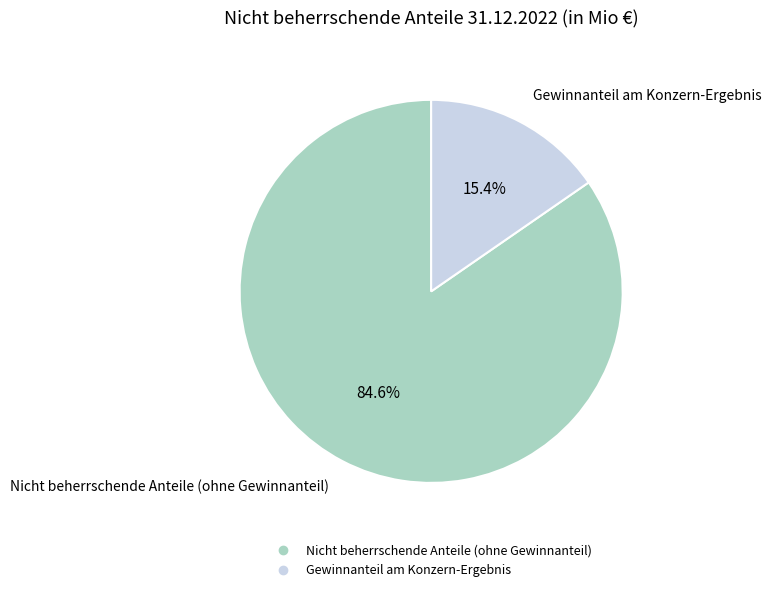

True or false: Gewinnanteil am Konzern-Ergebnis accounts for 9% of the total.

False